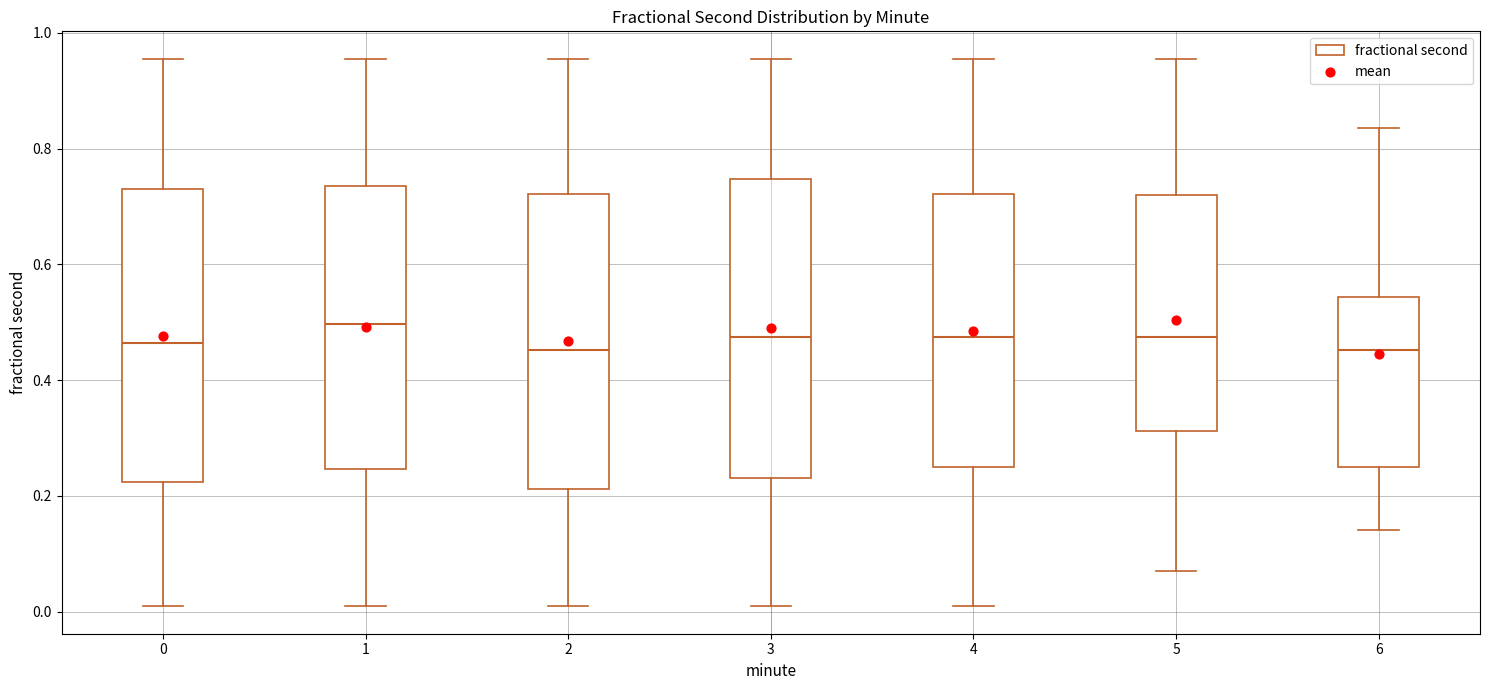

Reading left to right, read every box against the y-axis: the position of its median line, the range the box covers, and the ends of its whiskers. The values are not printed on the chart, so give them approximately, as read against the axis.

0: median 0.46, box 0.22 to 0.72, whiskers 0.00 to 0.96
1: median 0.50, box 0.24 to 0.74, whiskers 0.00 to 0.96
2: median 0.46, box 0.22 to 0.72, whiskers 0.00 to 0.96
3: median 0.48, box 0.24 to 0.74, whiskers 0.00 to 0.96
4: median 0.48, box 0.26 to 0.72, whiskers 0.00 to 0.96
5: median 0.48, box 0.32 to 0.72, whiskers 0.08 to 0.96
6: median 0.46, box 0.26 to 0.54, whiskers 0.14 to 0.84